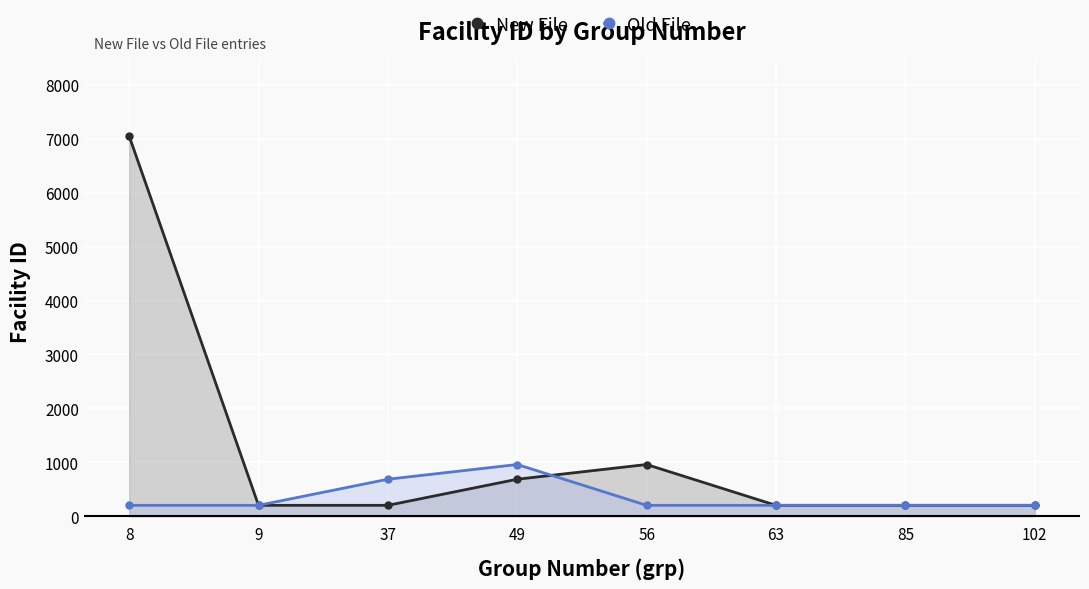

Reading right to left, extract all data points from this chart.

New File: 202	202	202	959	686	202	202	7050
Old File: 202	202	202	202	959	686	202	202